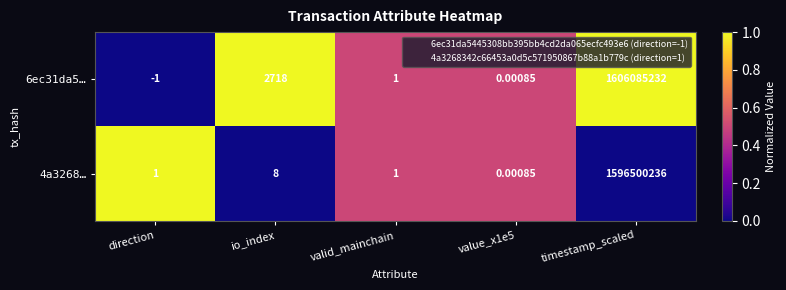

At which label is 6ec31da5… closest to 803042615?

io_index